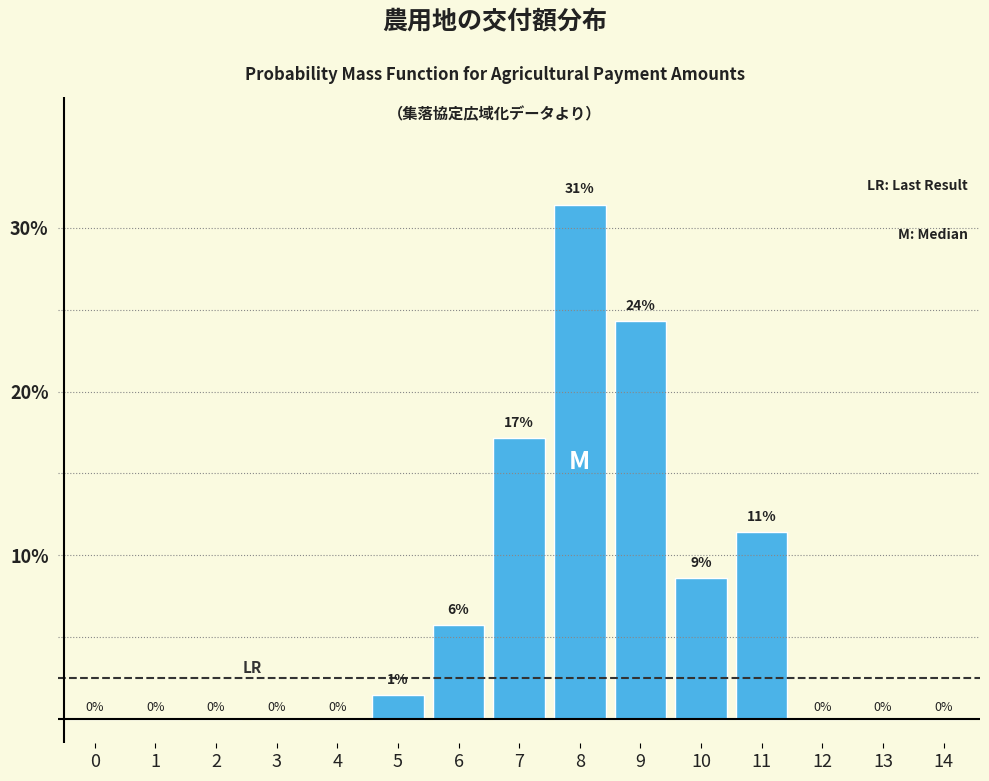

The value at 3 is -11.2. True or false?

False